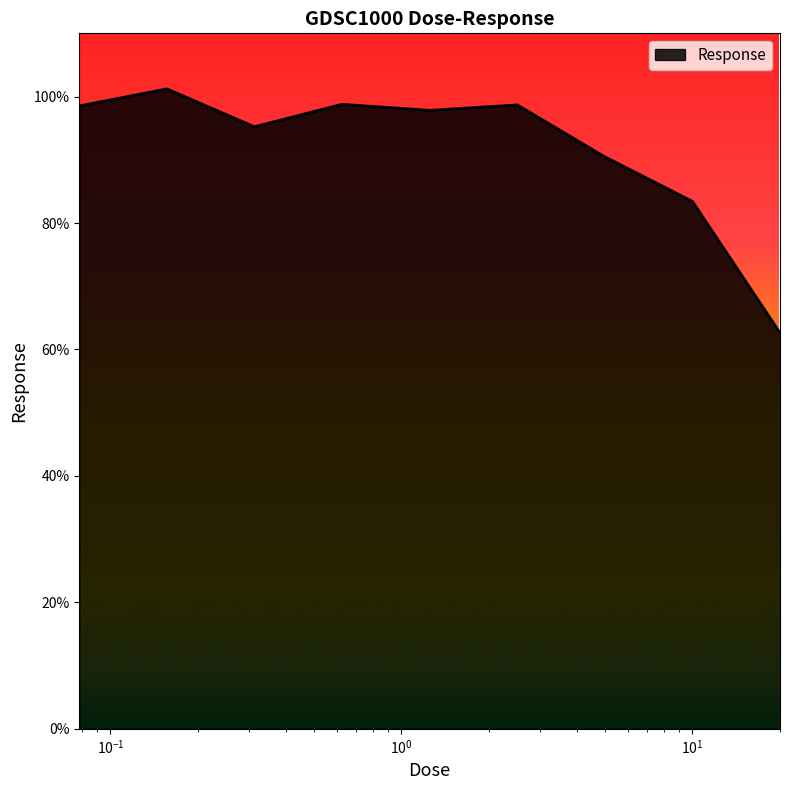

What is the difference between the maximum and minimum values?

38.6